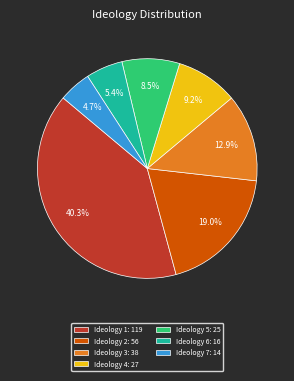

Count the number of slices in the pie.

7